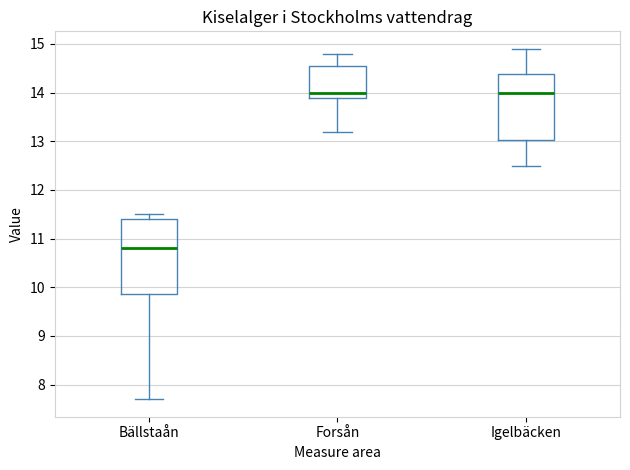

Where is the upper edge of the box for Igelbäcken on the y-axis? The values are not printed on the chart, so give them approximately, as read against the axis.

14.4